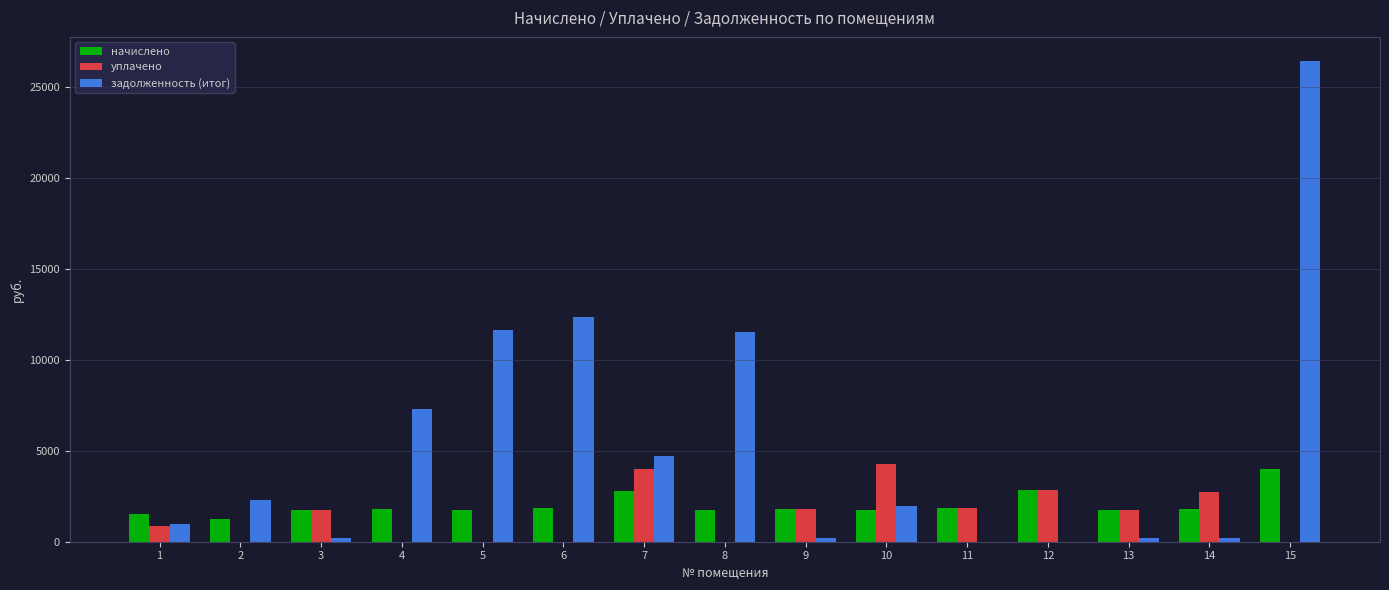

Are the bars horizontal?

No